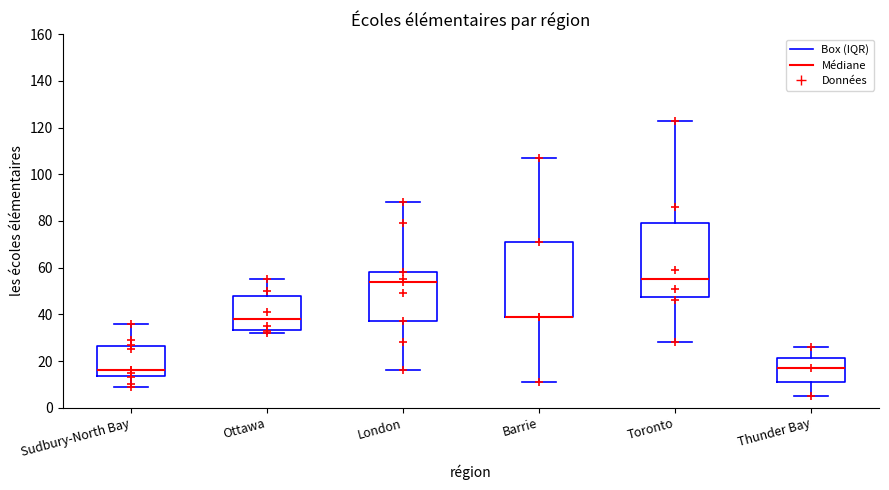

Reading left to right, transcribe this box plot: for each box, give where its median line is, the range the box spans, and where its two whiskers end, as read against the y-axis. The values are not printed on the chart, so give them approximately, as read against the axis.

Sudbury-North Bay: median 16, box 14 to 26, whiskers 10 to 36
Ottawa: median 38, box 34 to 48, whiskers 32 to 56
London: median 54, box 38 to 58, whiskers 16 to 88
Barrie: median 40 (drawn on the box's lower edge), box 40 to 72, whiskers 12 to 108
Toronto: median 56, box 48 to 80, whiskers 28 to 124
Thunder Bay: median 18, box 12 to 22, whiskers 6 to 26